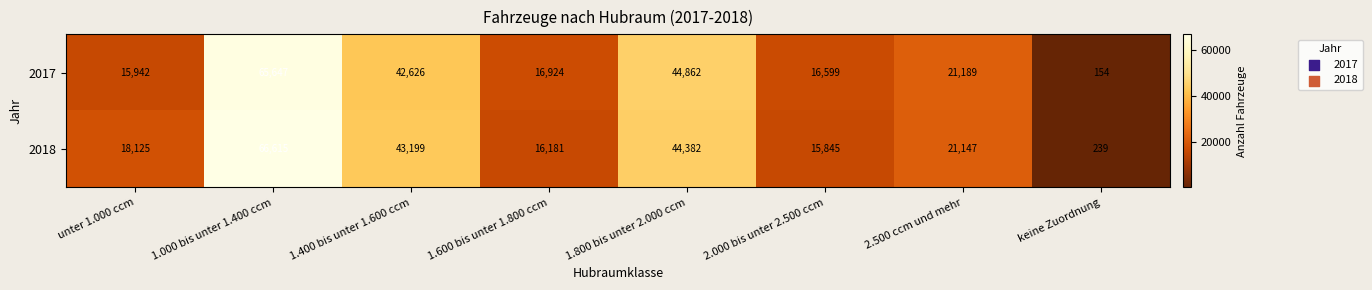

Which category has the lowest value in the 2018 series?

keine Zuordnung